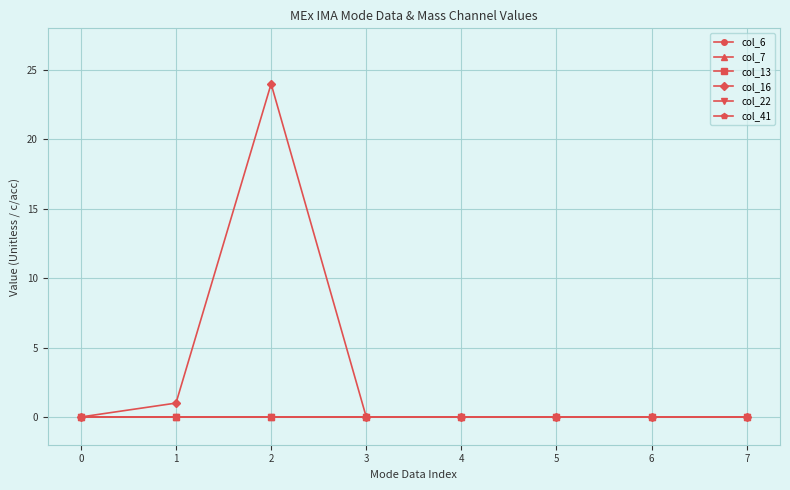

Reading left to right, transcribe all the data shown in this chart.

col_6: 0	0	0	0	0	0	0	0
col_7: 0	0	0	0	0	0	0	0
col_13: 0	0	0	0	0	0	0	0
col_16: 0	1	24	0	0	0	0	0
col_22: 0	0	0	0	0	0	0	0
col_41: 0	0	0	0	0	0	0	0